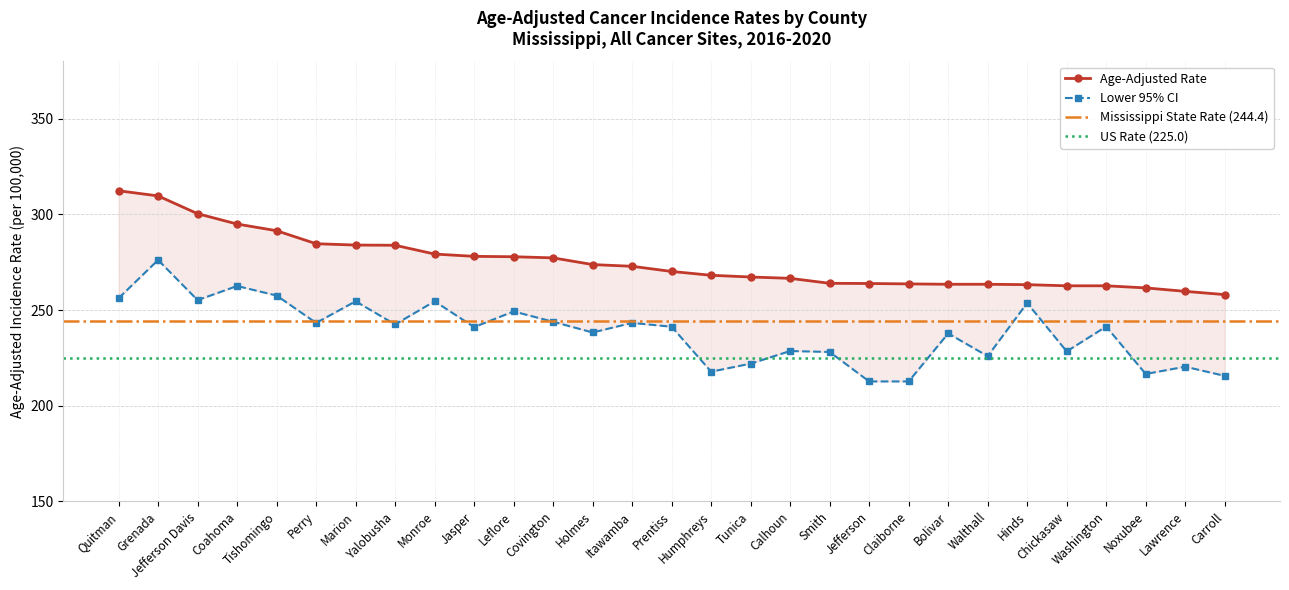

At which label does Lower 95% CI reach its peak?

Grenada